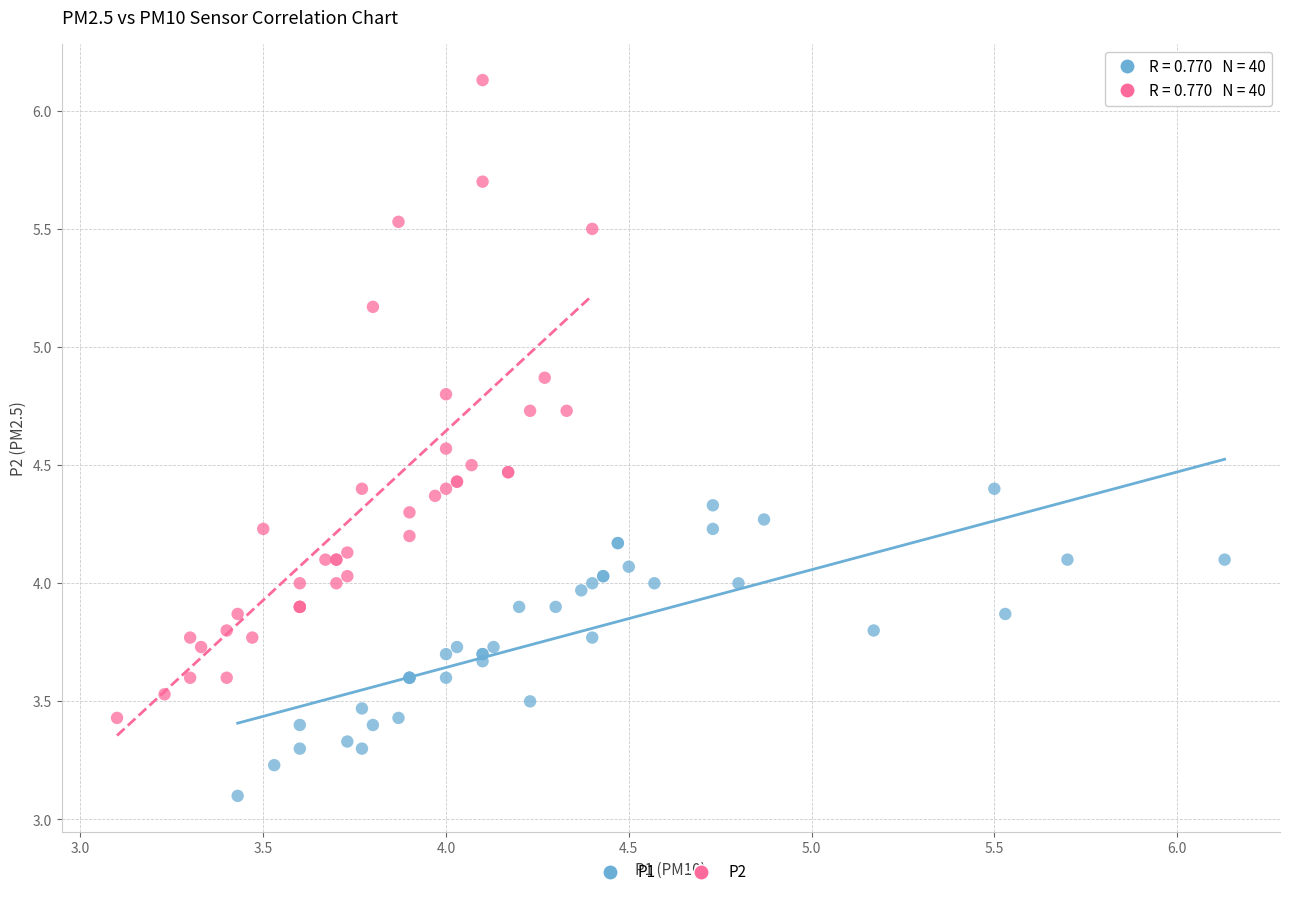

What are all the series names shown in the legend?

P1, P2